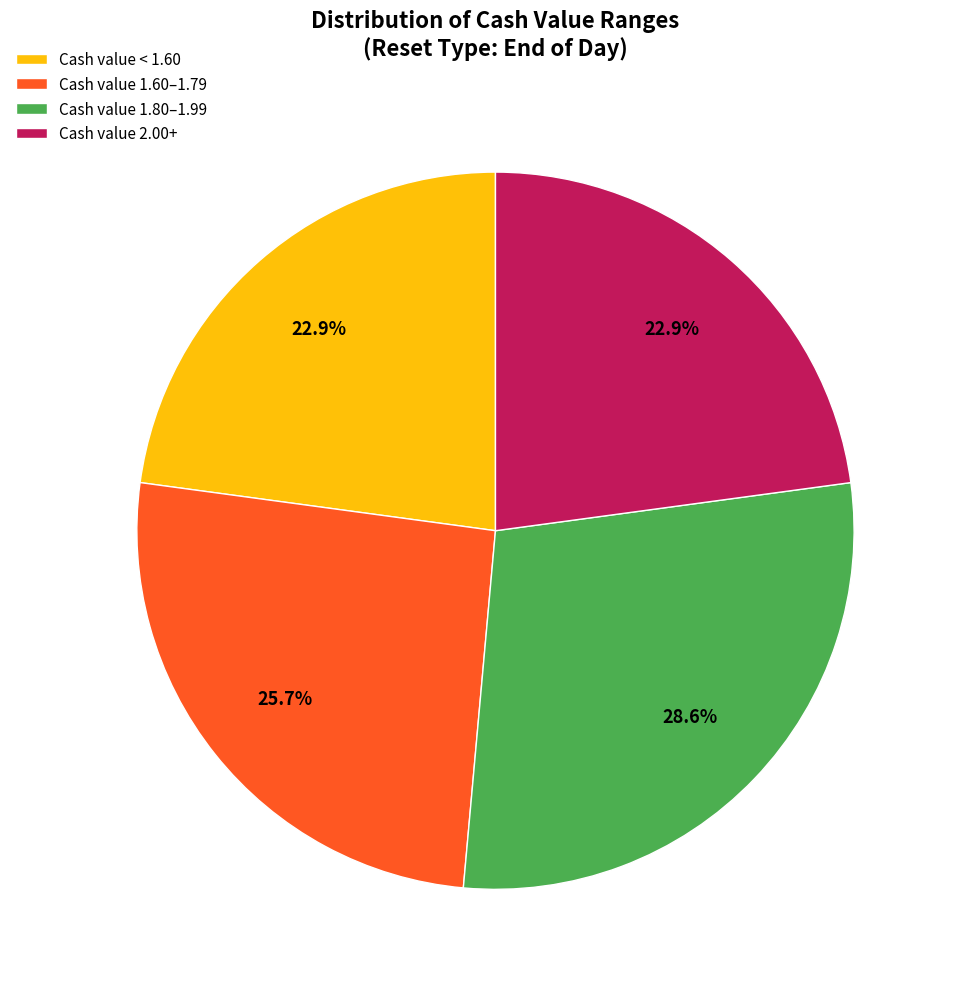

Which has a higher value, Cash value 1.80–1.99 or Cash value < 1.60?

Cash value 1.80–1.99